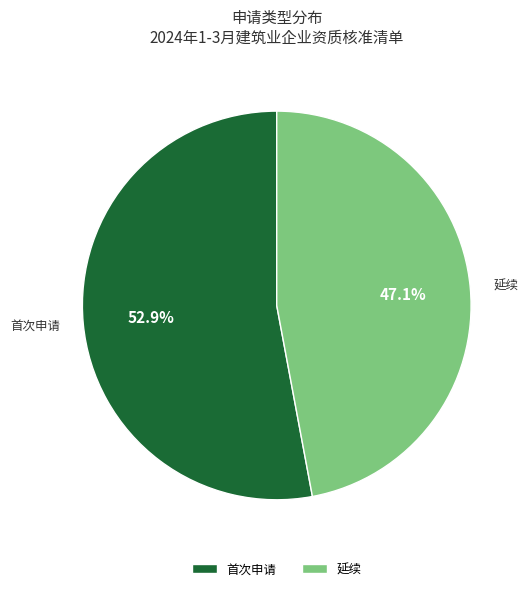

Does 延续 account for over 50% of the chart?

No